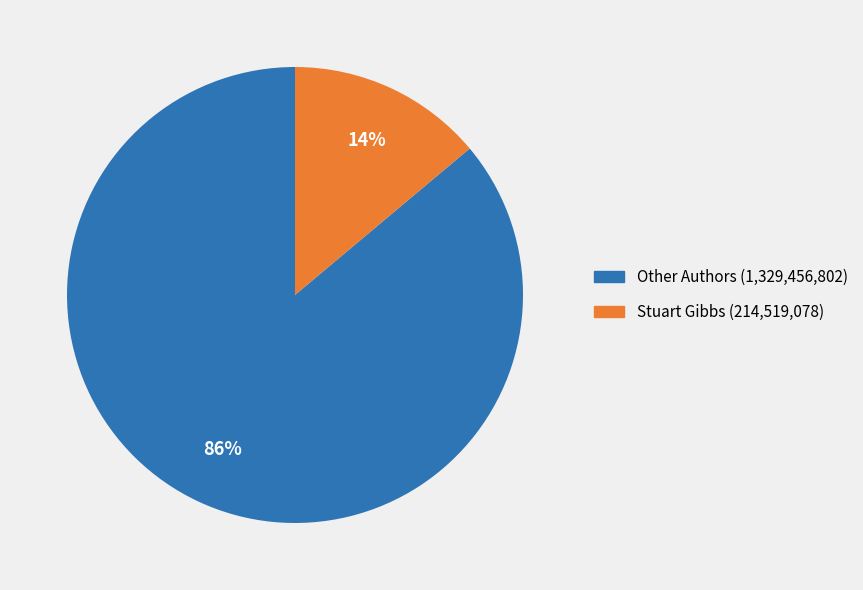

To the nearest percent, what is the average slice percentage?

50%